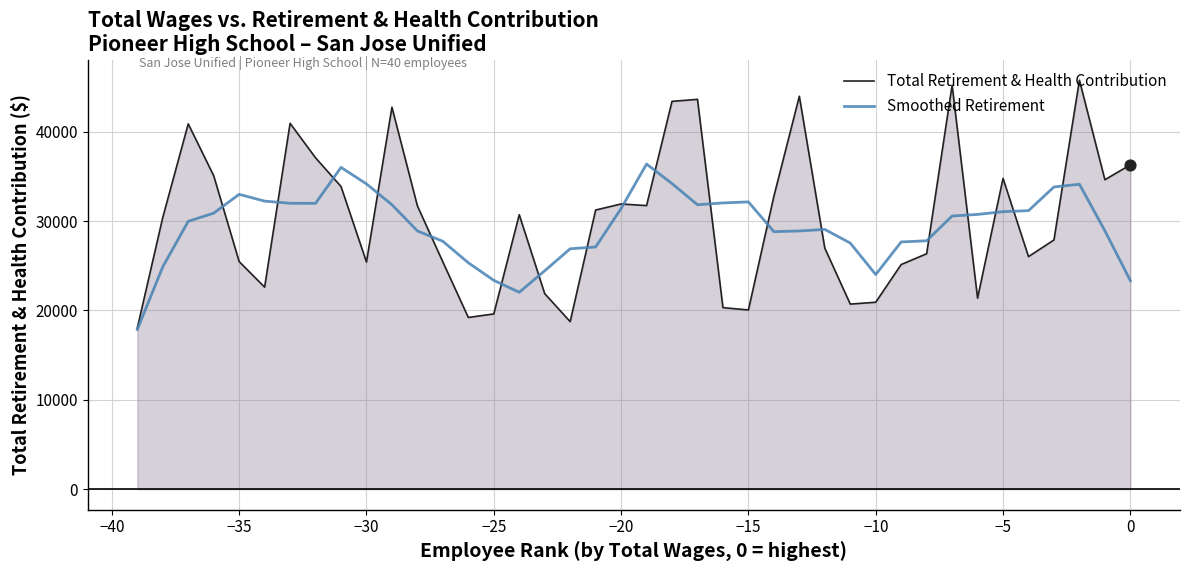

At how many categories does at least one series exceed 18454?

39